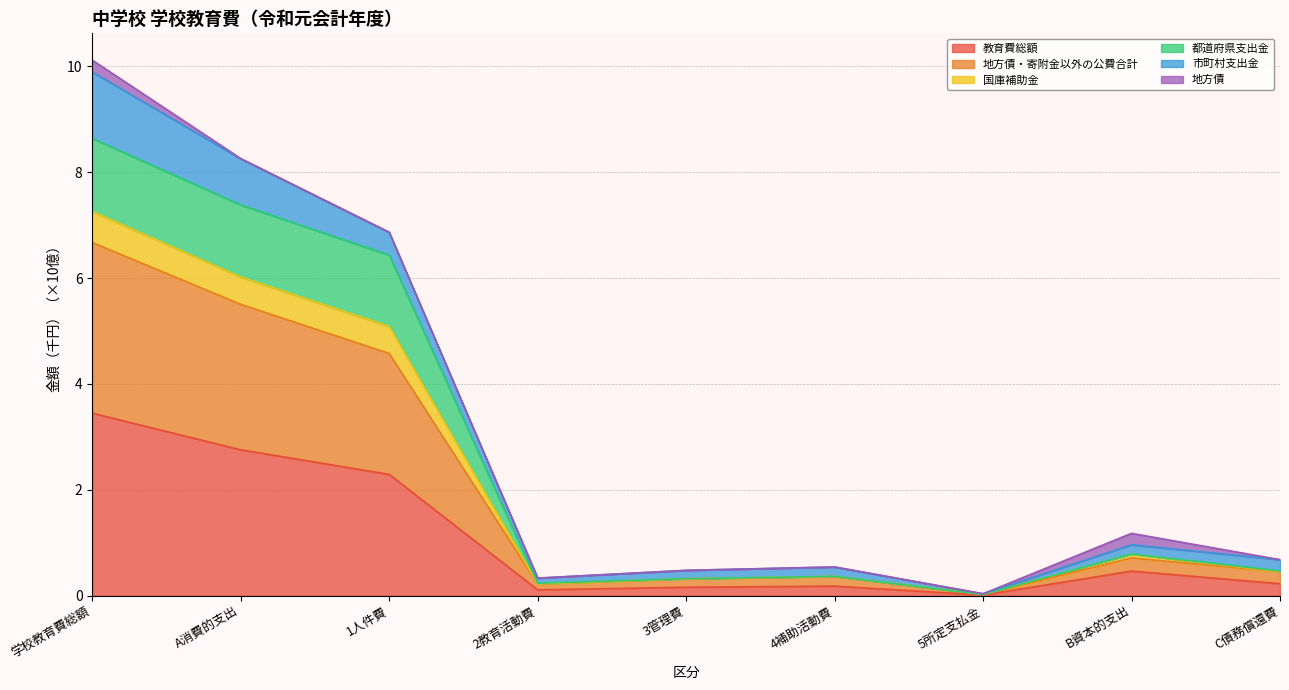

What is the label of the 6th point from the right?

2教育活動費